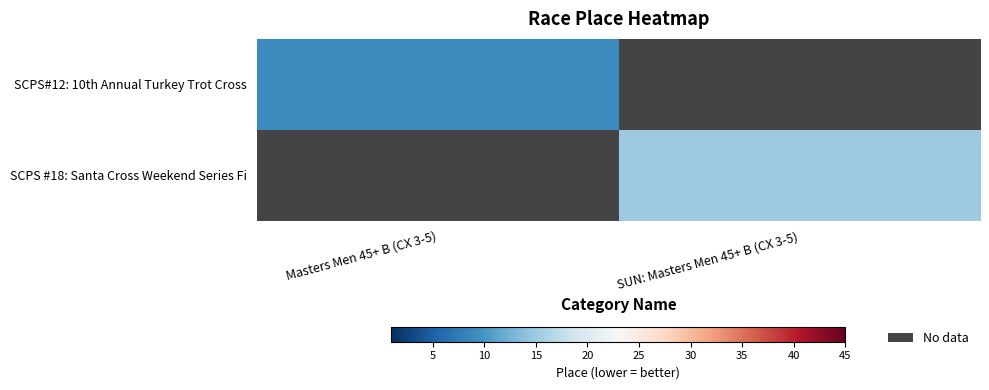

The value of SCPS#12: 10th Annual Turkey Trot Cross at Masters Men 45+ B (CX 3-5) is 9.0. True or false?

True